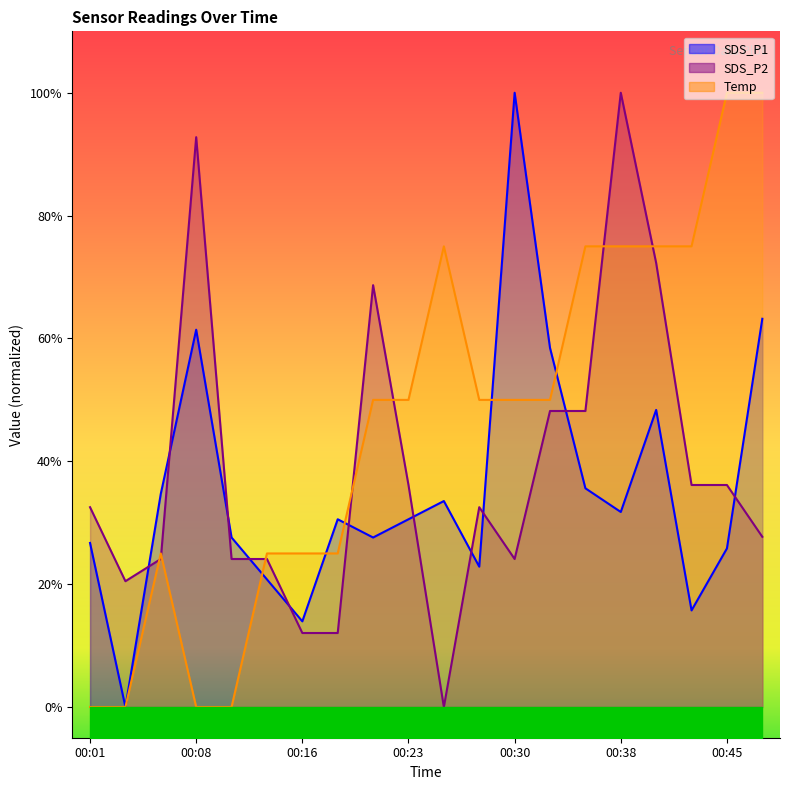

How many interior local peaks does the SDS_P2 series have?

4